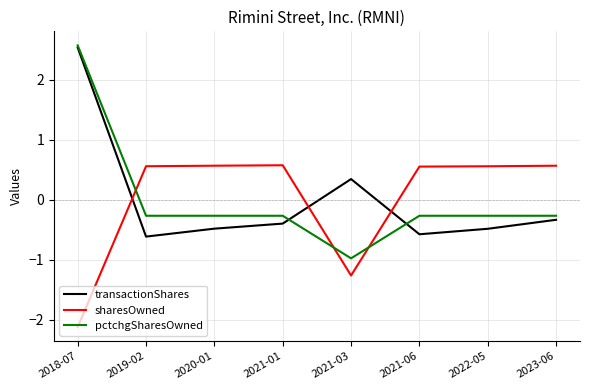

What position from the left is 2023-06?

8